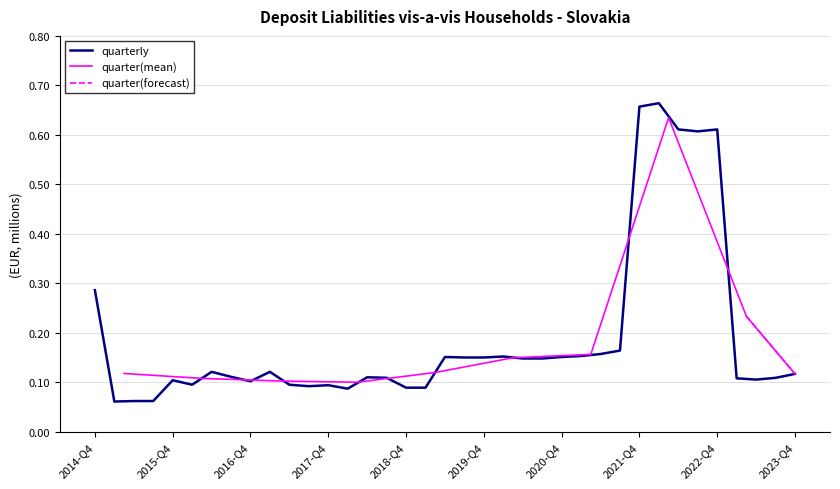

Is it true that the value at 2020-Q2 is 0.1?

False